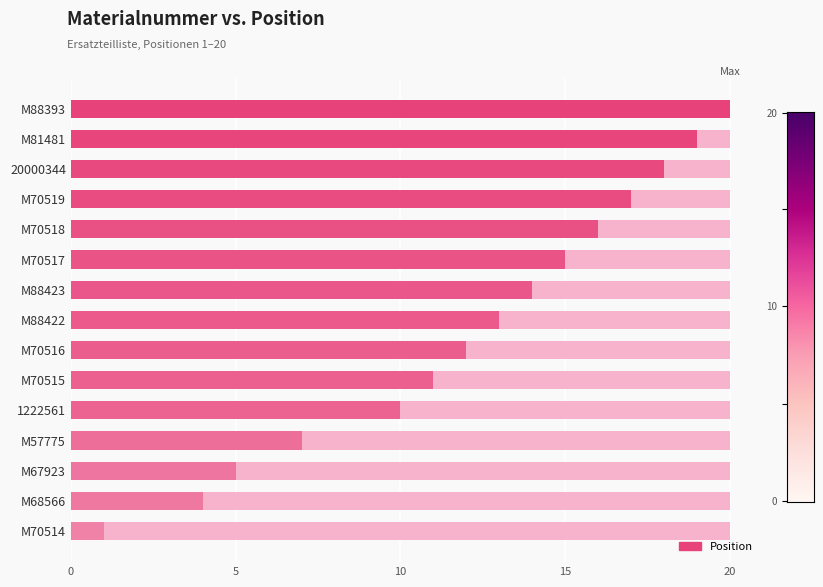

Reading left to right, transcribe all the data shown in this chart.

1	4	5	7	10	11	12	13	14	15	16	17	18	19	20